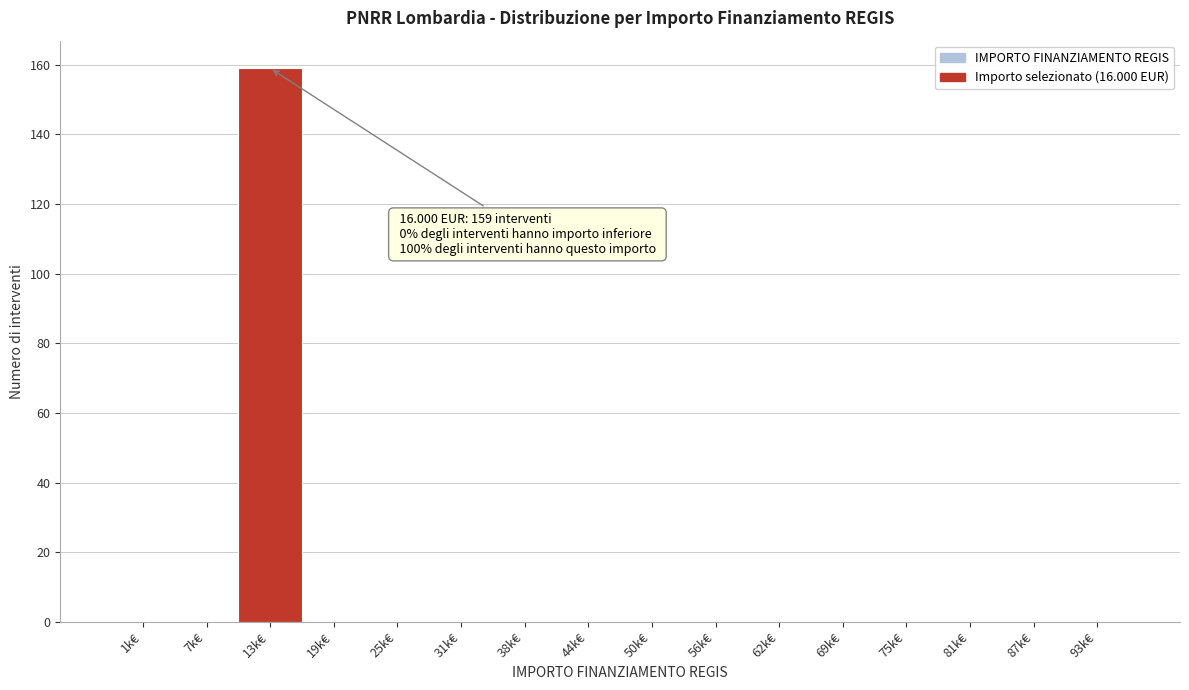

Reading right to left, extract all data points from this chart.

93k€=0	87k€=0	81k€=0	75k€=0	69k€=0	62k€=0	56k€=0	50k€=0	44k€=0	38k€=0	31k€=0	25k€=0	19k€=0	13k€=159	7k€=0	1k€=0